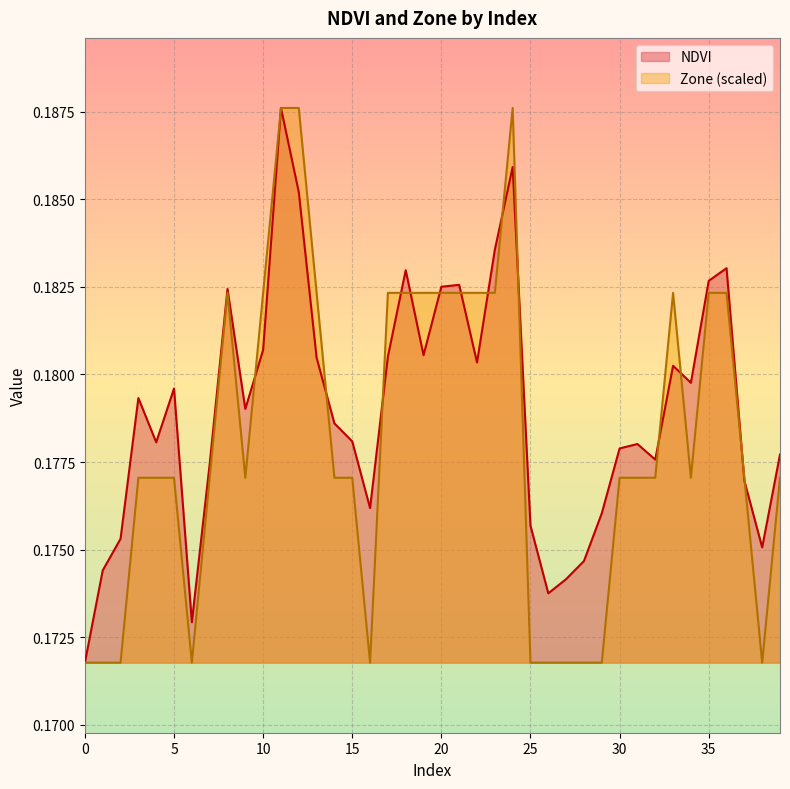

What value does the Zone series have at 6?

0.2